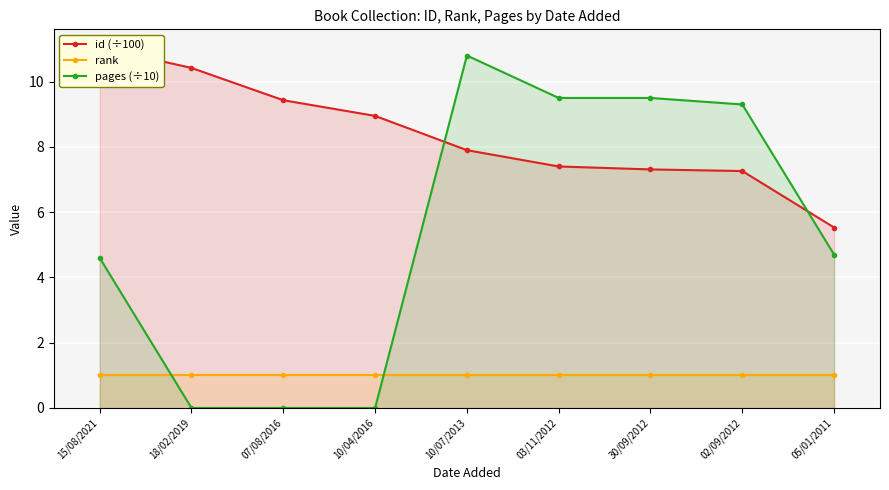

What is the label of the 7th point from the left?

30/09/2012